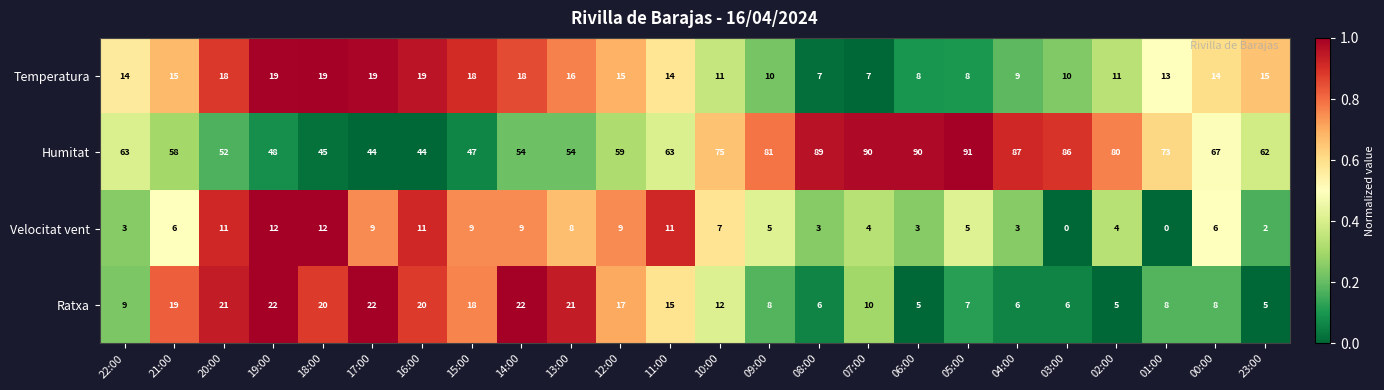

What is the greatest value displayed?

91